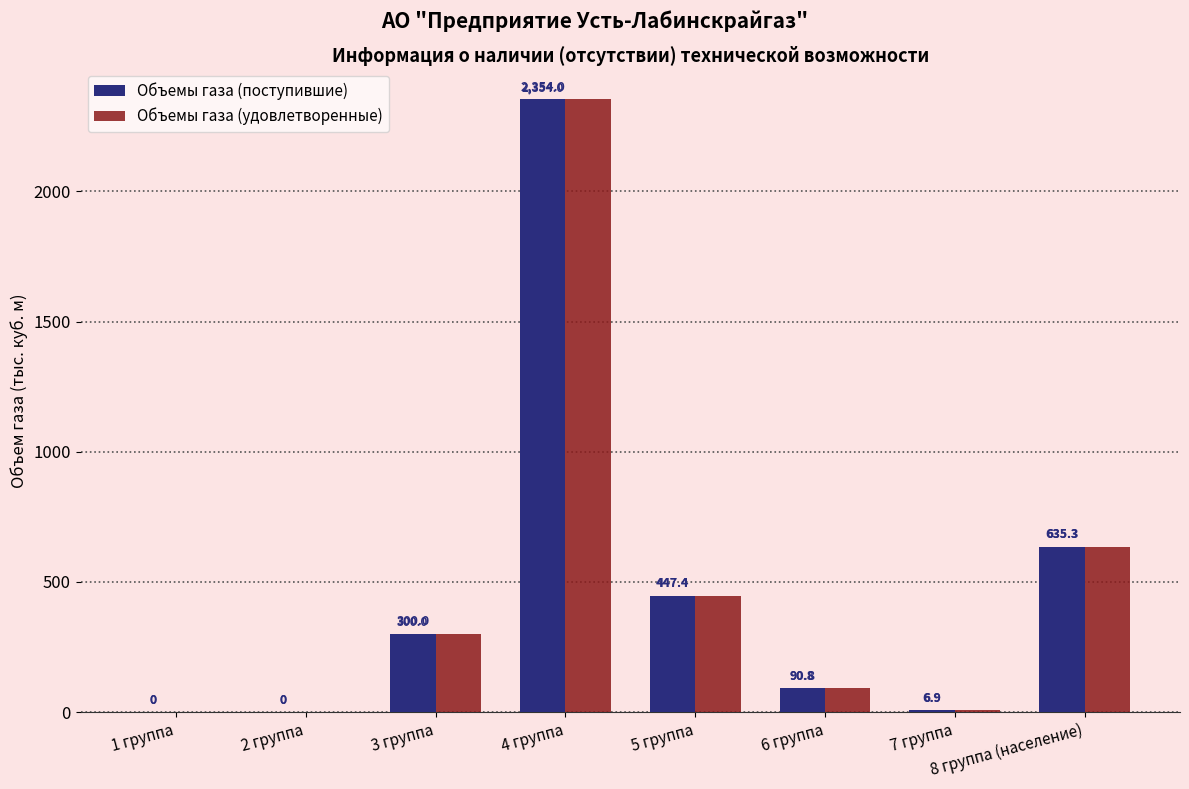

At which label does Объемы газа (поступившие) reach its peak?

4 группа